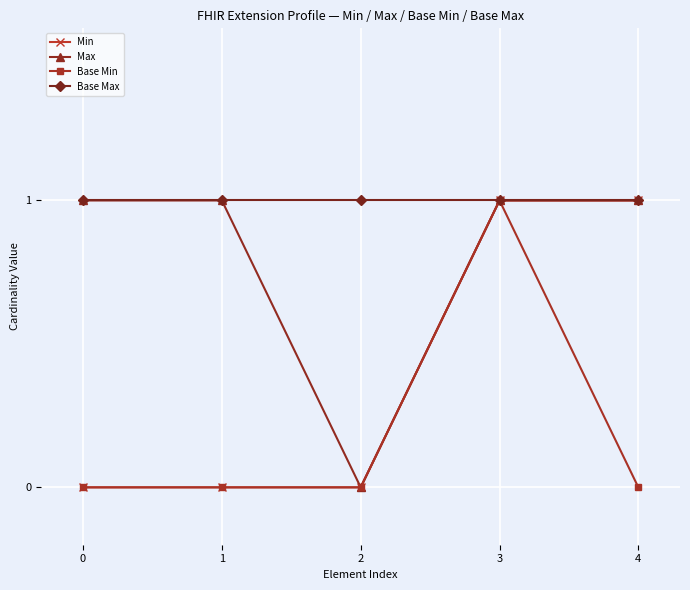

Where is the first local minimum for Max?

2